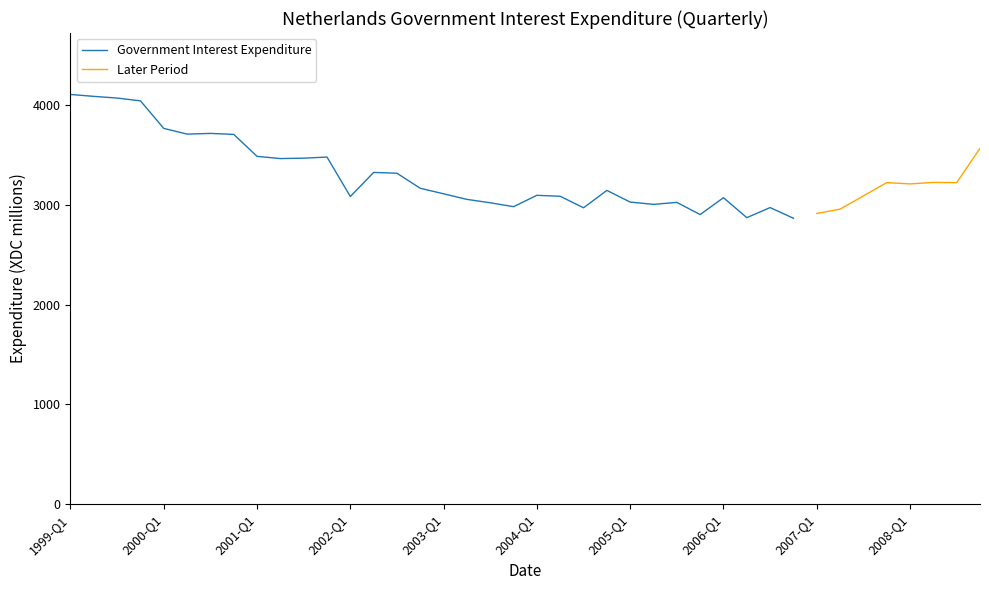

List the labels in order of value, smallest first.

2006-Q4, 2006-Q2, 2005-Q4, 2007-Q1, 2007-Q2, 2004-Q3, 2006-Q3, 2003-Q4, 2005-Q2, 2003-Q3, 2005-Q3, 2005-Q1, 2003-Q2, 2006-Q1, 2002-Q1, 2004-Q2, 2007-Q3, 2004-Q1, 2003-Q1, 2004-Q4, 2002-Q4, 2008-Q1, 2007-Q4, 2008-Q3, 2008-Q2, 2002-Q3, 2002-Q2, 2001-Q2, 2001-Q3, 2001-Q4, 2001-Q1, 2008-Q4, 2000-Q4, 2000-Q2, 2000-Q3, 2000-Q1, 1999-Q4, 1999-Q3, 1999-Q2, 1999-Q1